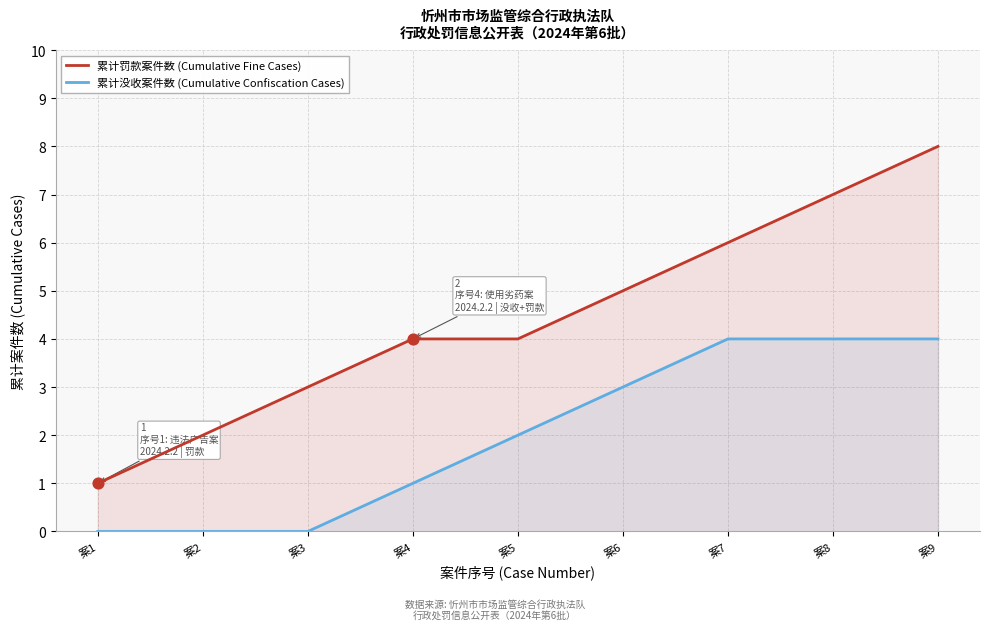

Which series contains the highest Y value?

累计罚款案件数 (Cumulative Fine Cases)